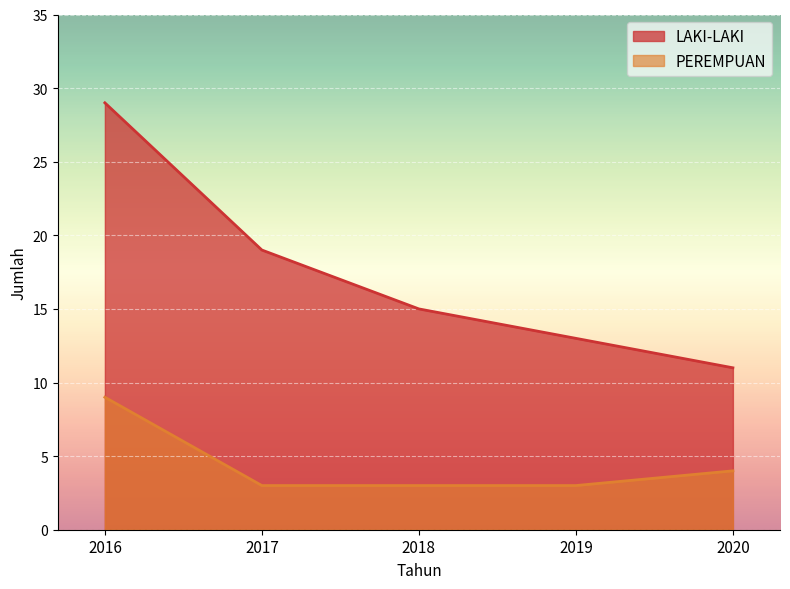

The PEREMPUAN series shows 13 at 2016. True or false?

False